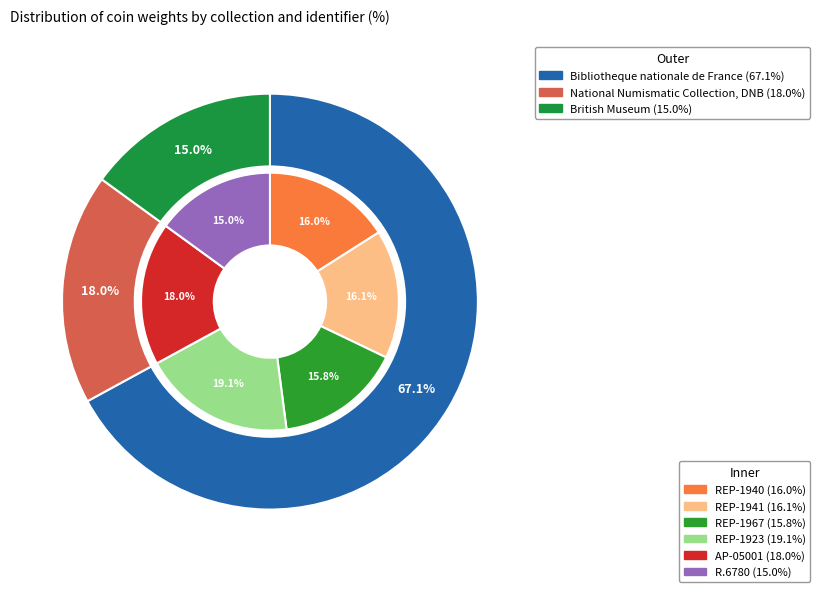

What is the largest slice in the pie chart?

REP-1923